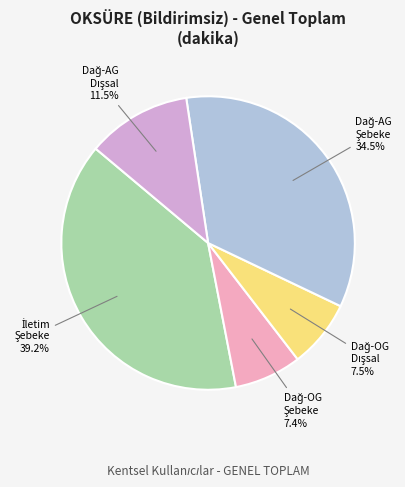

Does any single category account for the majority?

No